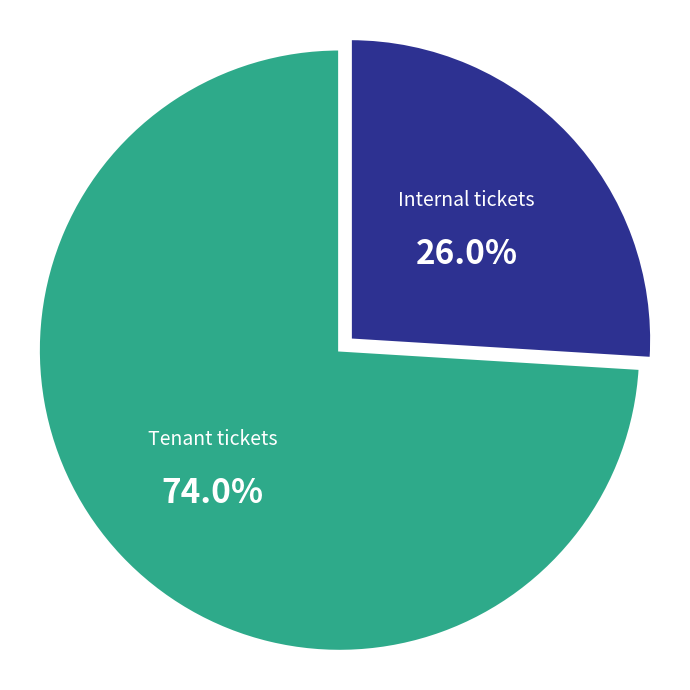

Does any single category account for the majority?

Yes